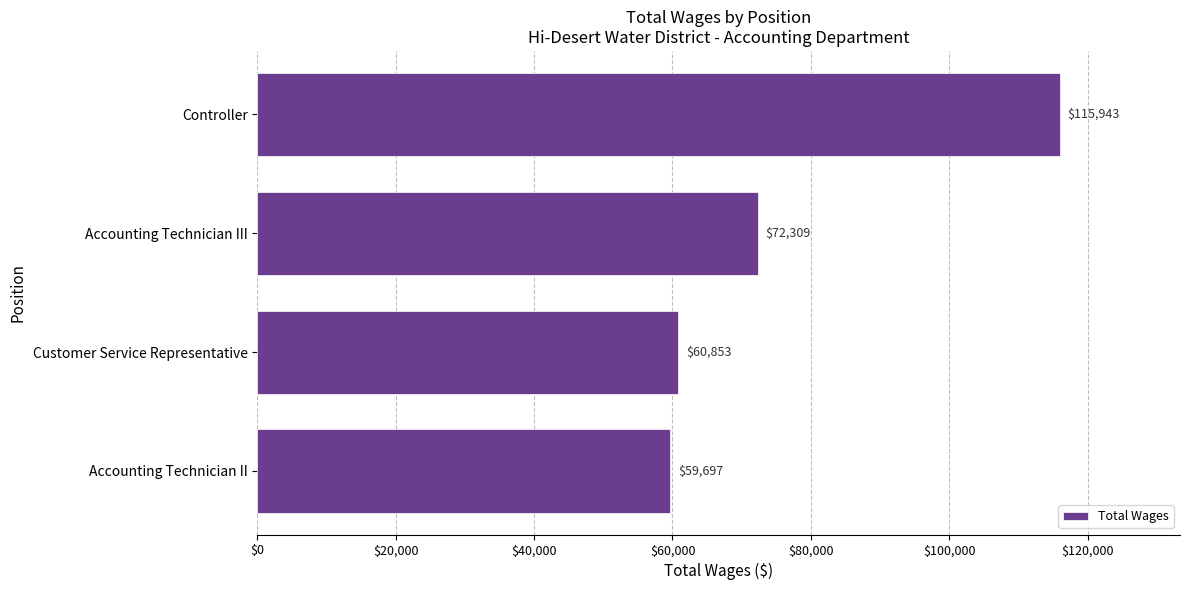

Approximately how many times larger is the value at Accounting Technician II compared to Accounting Technician III?

0.8